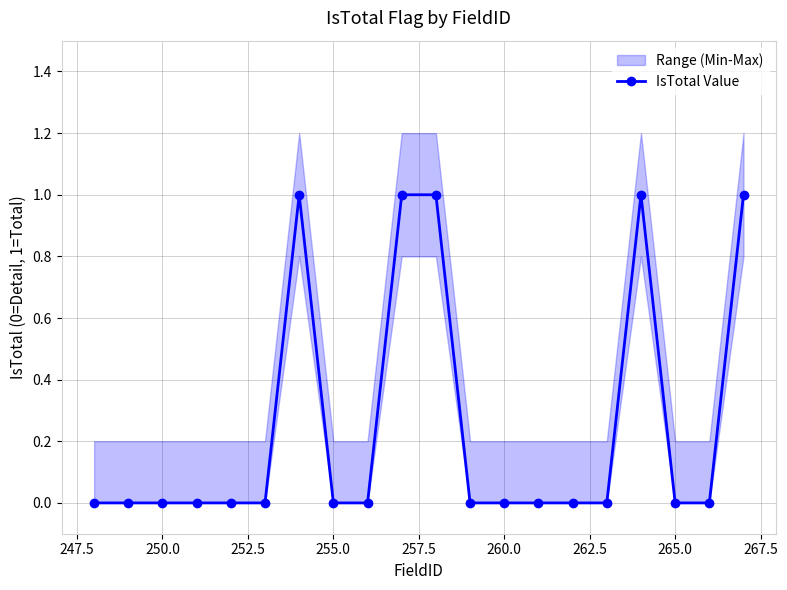

How many data points does each series have?

20